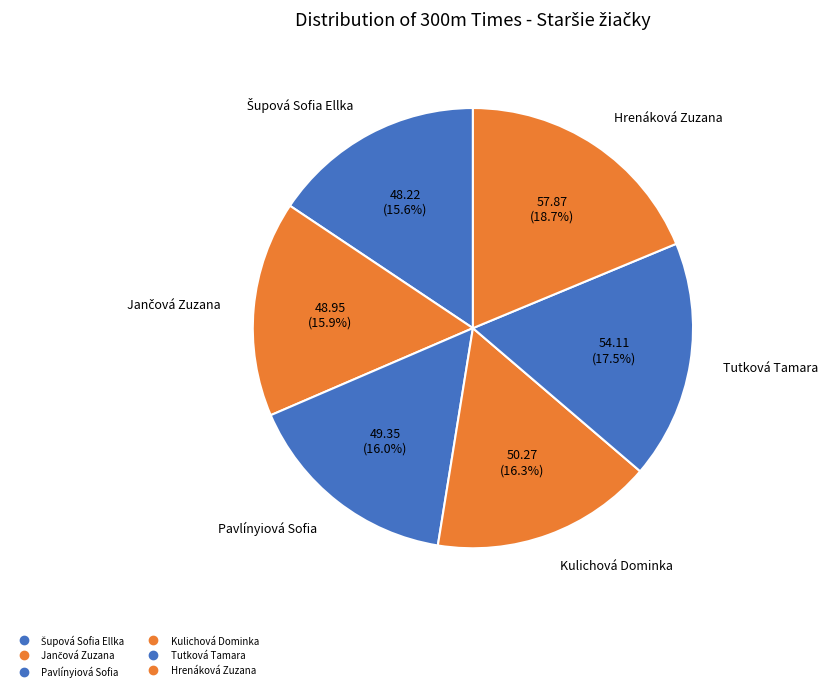

What is the change in value from Pavlínyiová Sofia to Hrenáková Zuzana?

+8.5